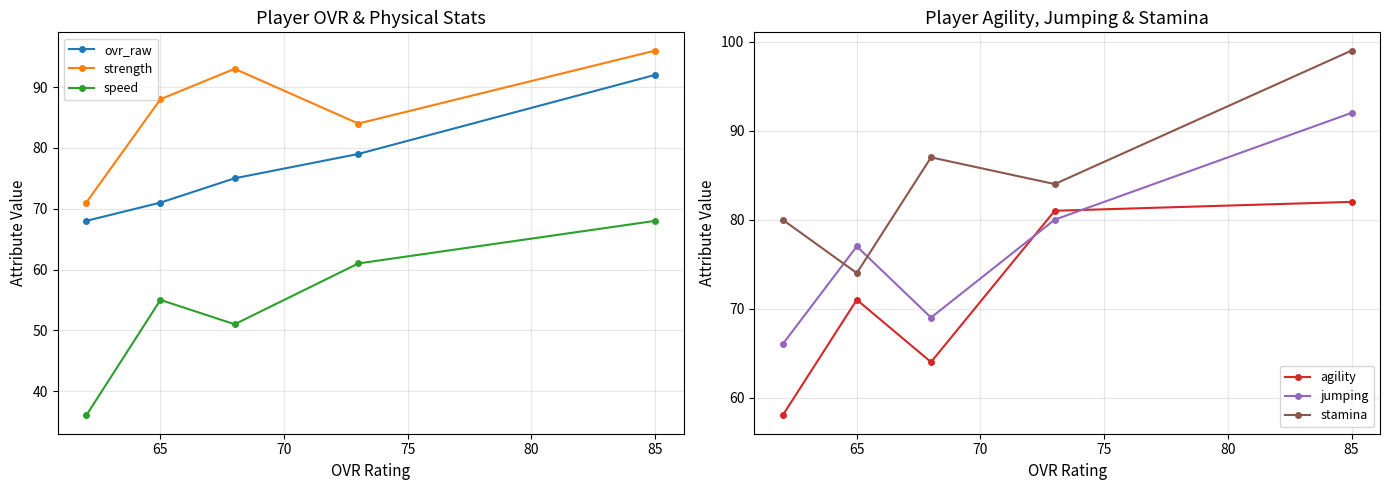

What is the lowest value of the strength series?

71